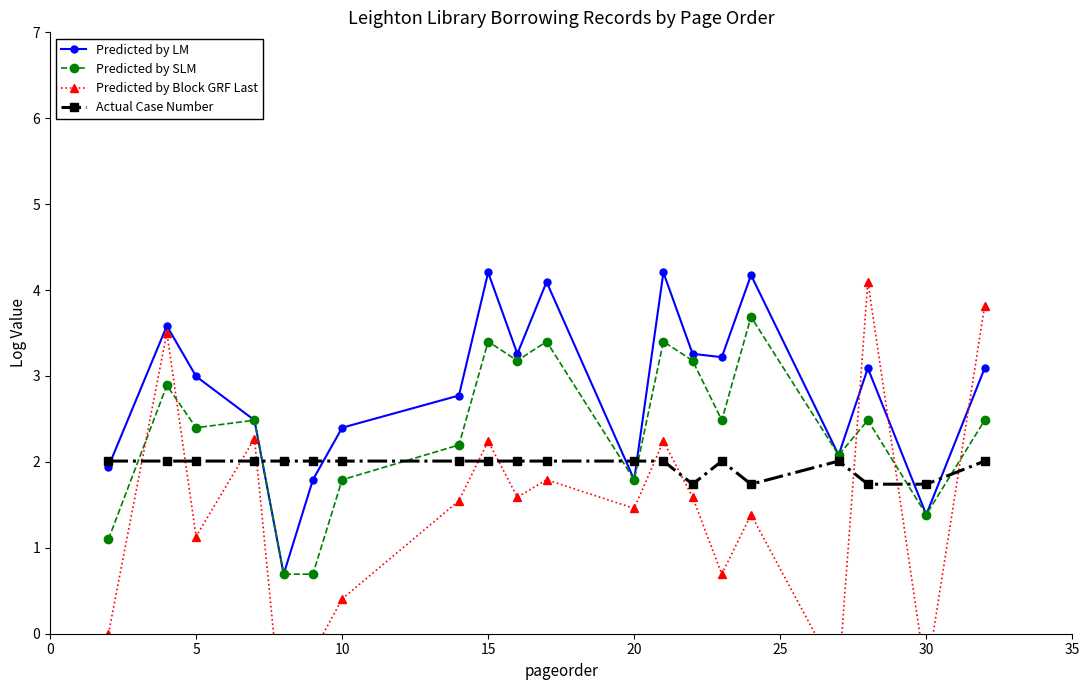

What is the highest value of the Actual Case Number series?

2.0